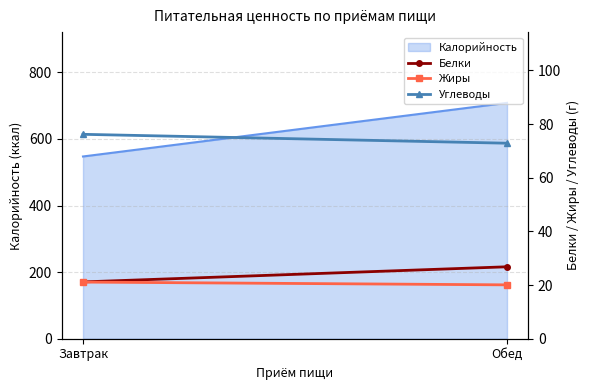

The Белки series shows 21.2 at Завтрак. True or false?

True